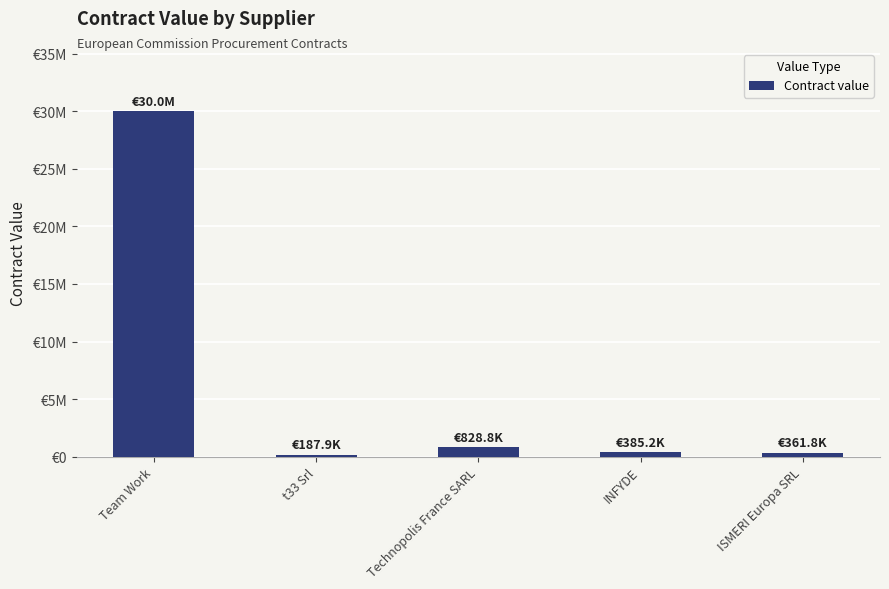

Are the bars horizontal?

No